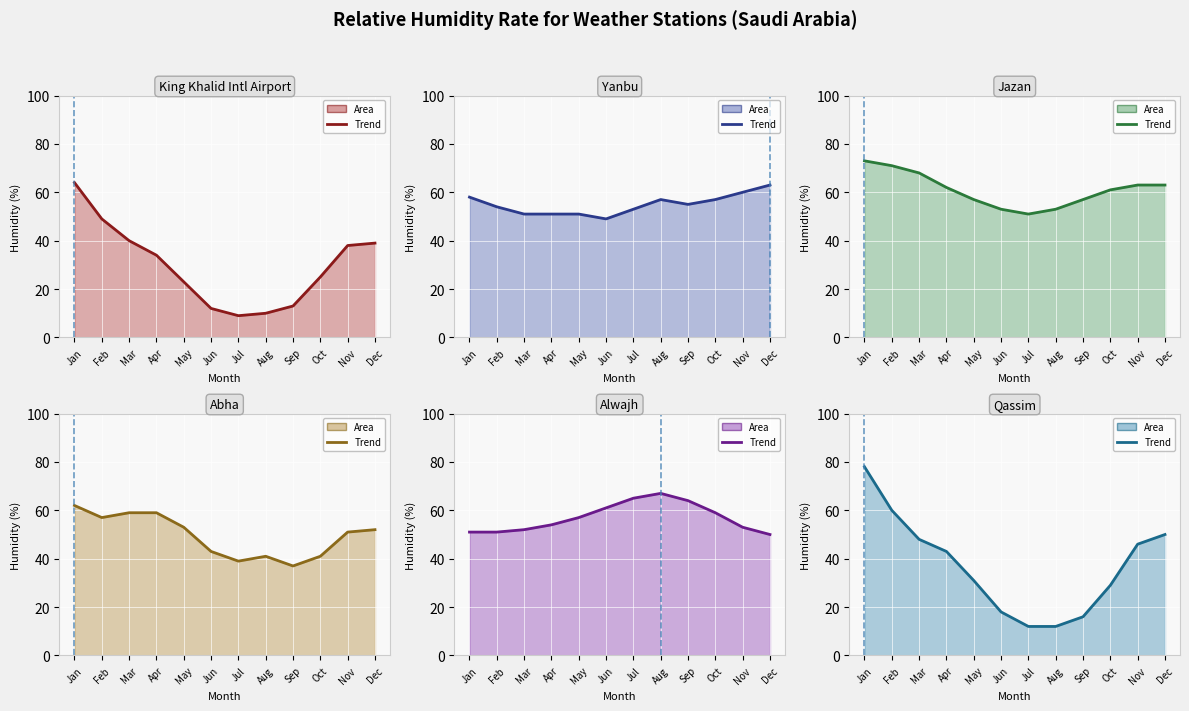

How many values in the Qassim (line) series exceed 43?

5